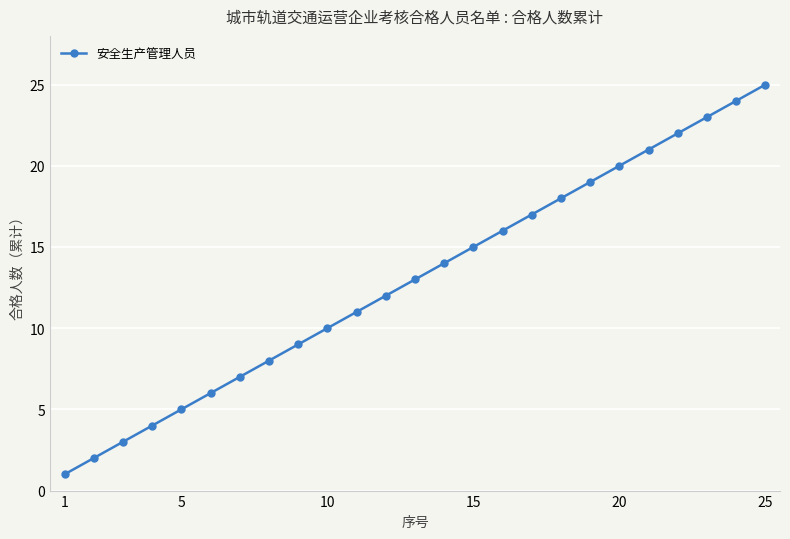

Does the chart display data point markers on the line(s)?

Yes